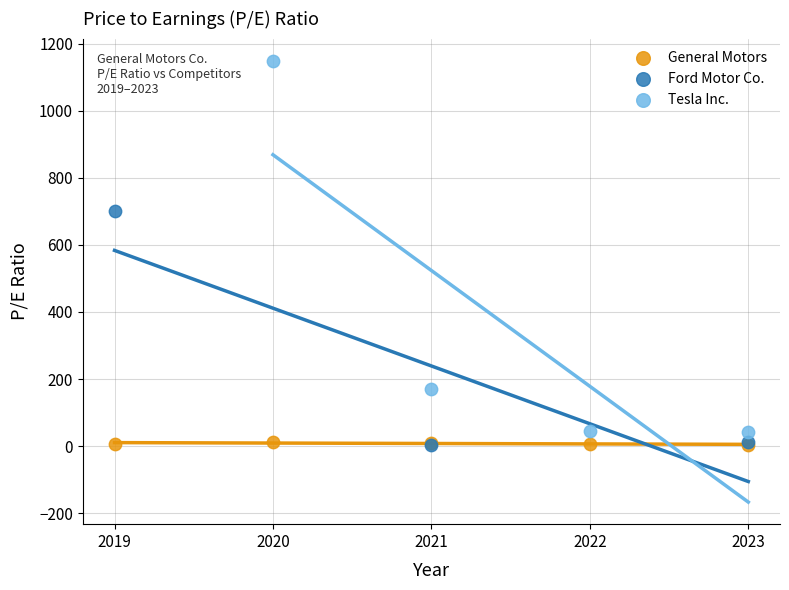

Which series has the widest spread of Y values?

Tesla Inc.